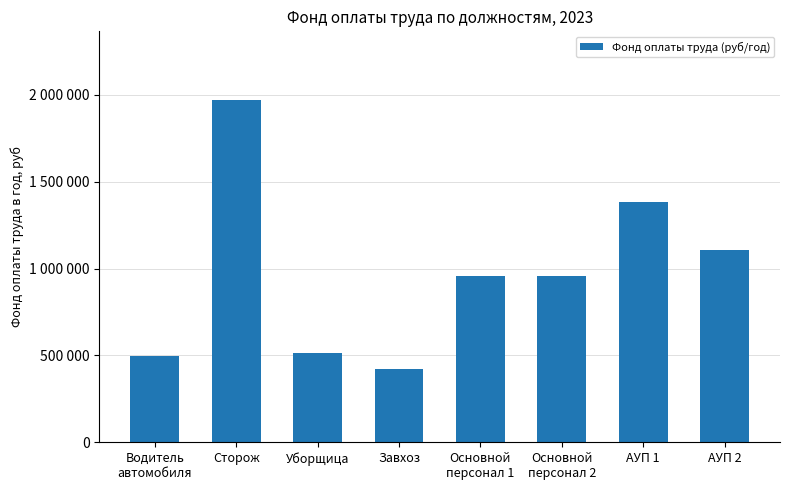

Does the chart contain any negative values?

No